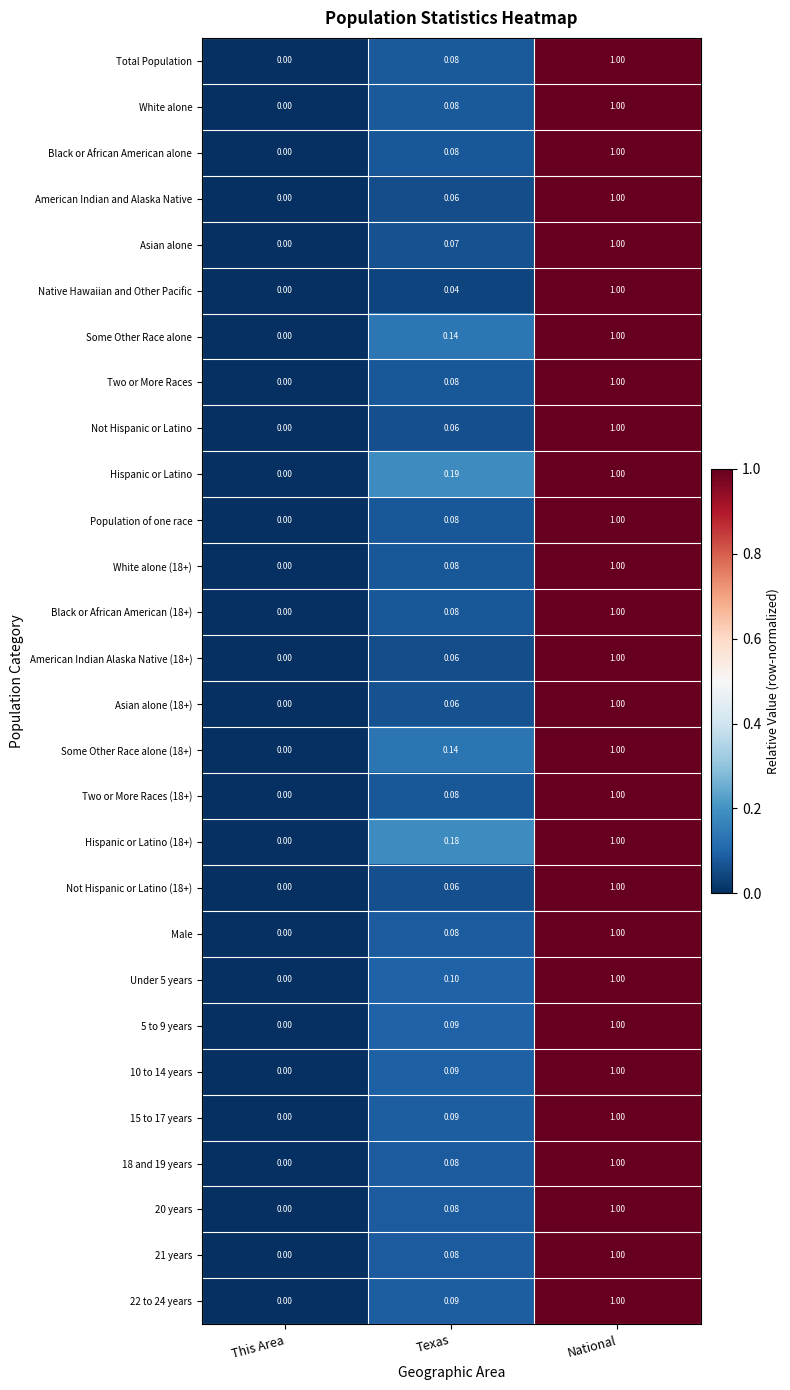

Rank the categories by 15 to 17 years value from lowest to highest.

This Area, Texas, National